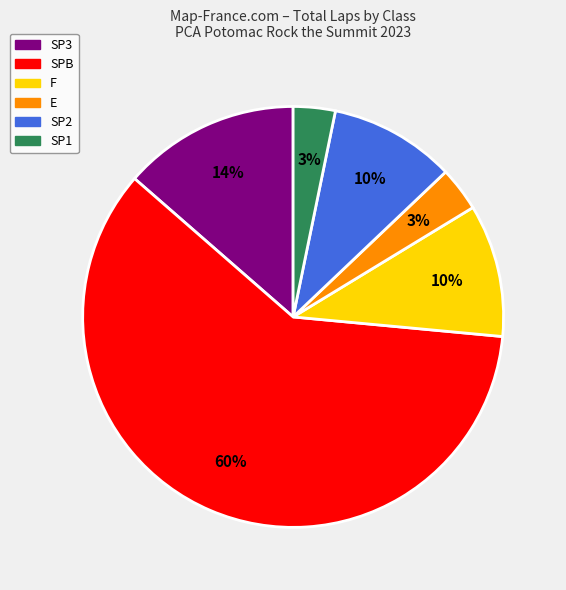

Is there any slice that represents more than half of the pie?

Yes